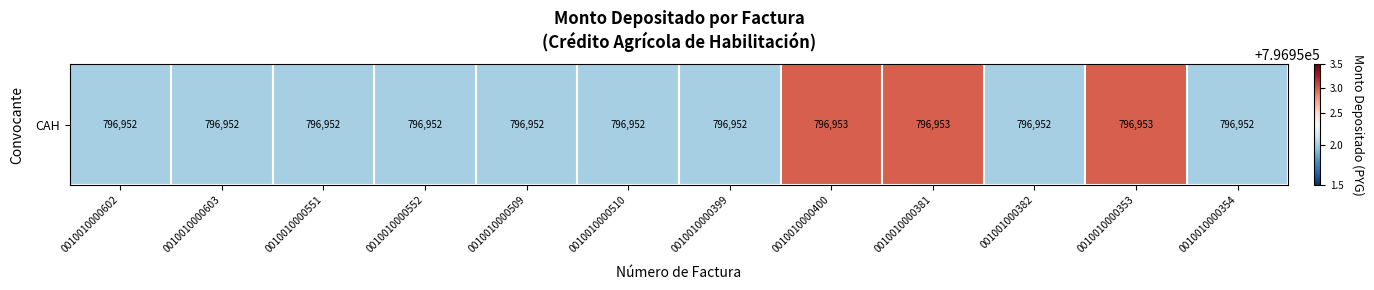

How many distinct data groups are displayed?

1